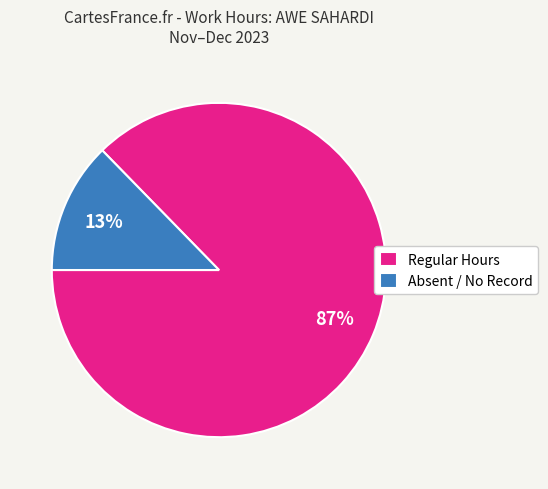

Combined, do Regular Hours and Absent / No Record account for over 50%?

Yes